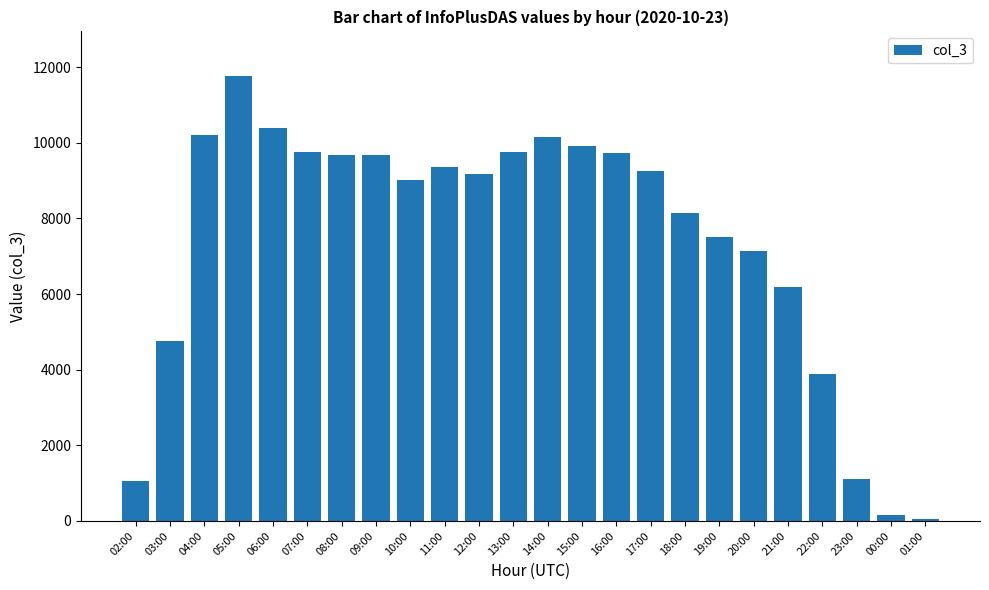

Which has a higher value, 15:00 or 19:00?

15:00